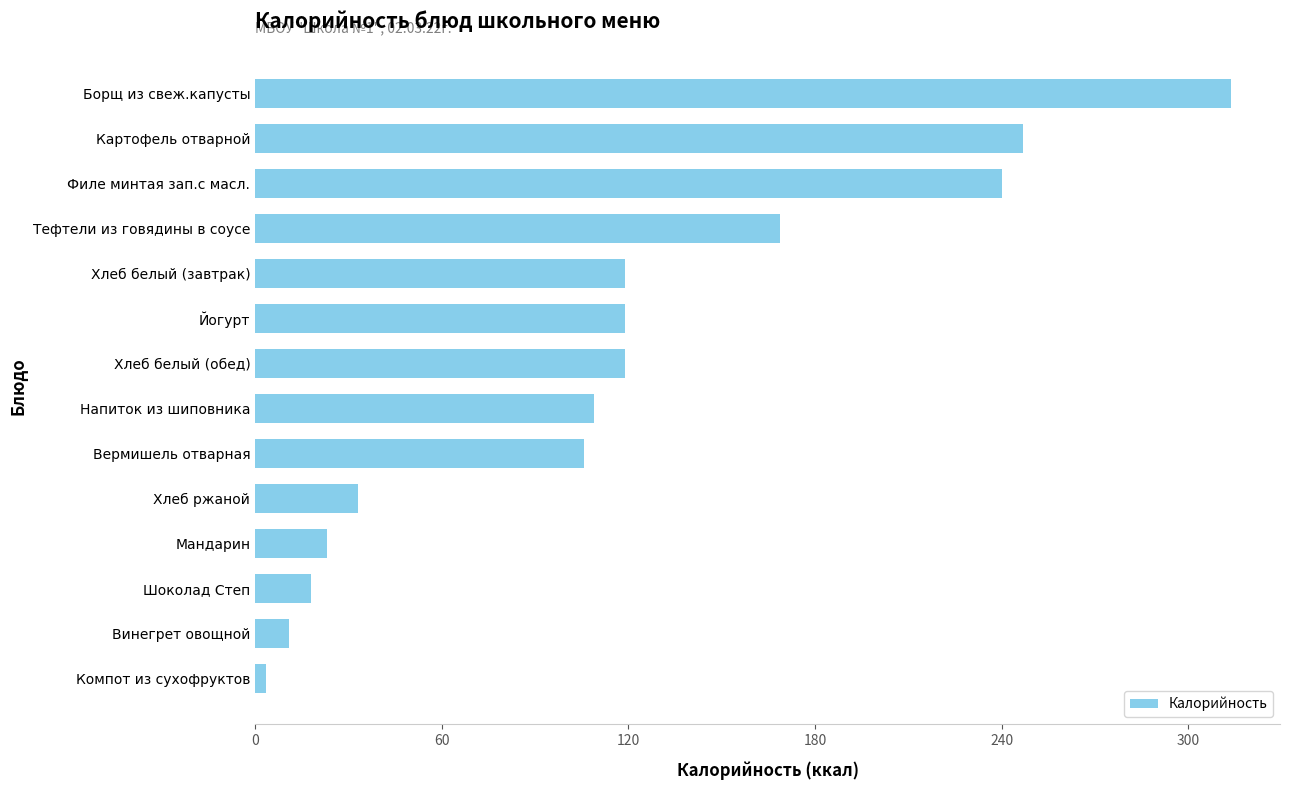

What is the sum of the values at Винегрет овощной and Вермишель отварная?

116.8